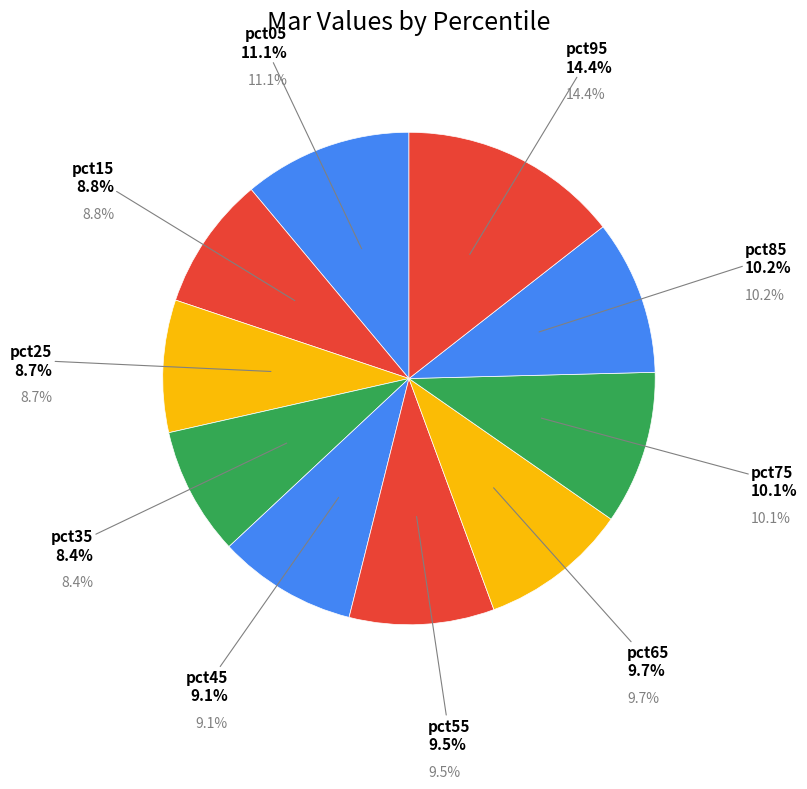

Does pct65 account for over 50% of the chart?

No